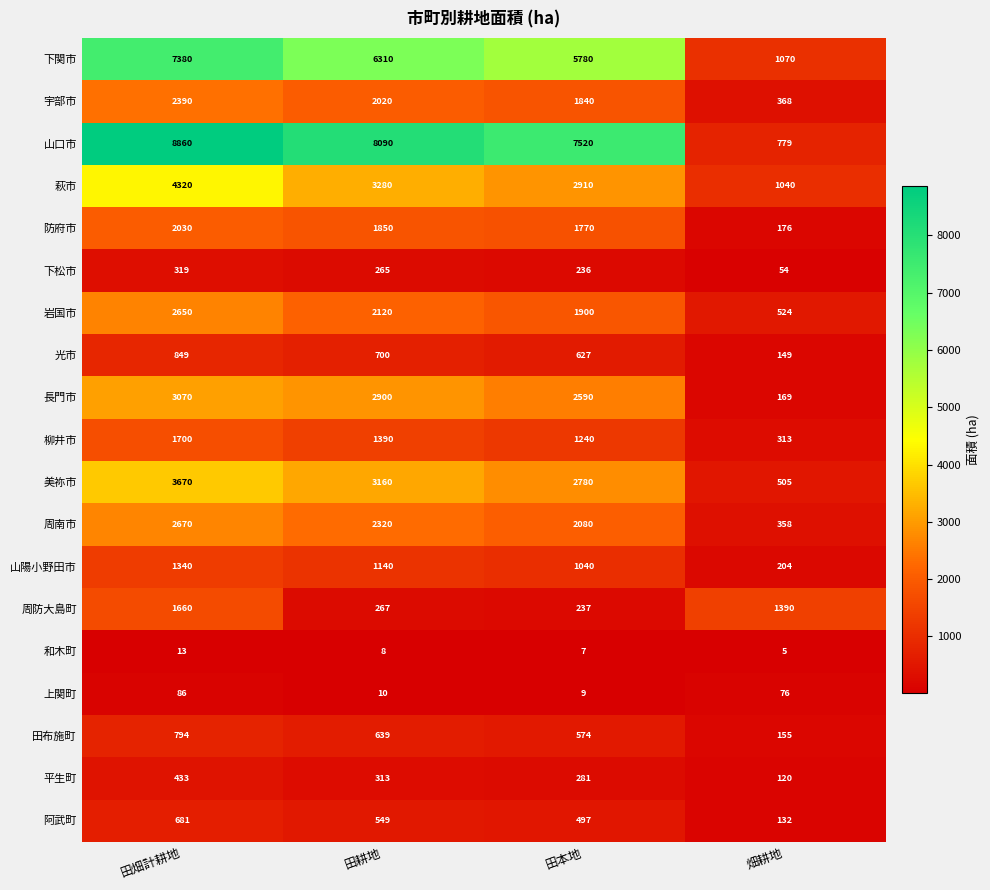

Rank the series by their maximum value, from lowest to highest.

和木町, 上関町, 下松市, 平生町, 阿武町, 田布施町, 光市, 山陽小野田市, 周防大島町, 柳井市, 防府市, 宇部市, 岩国市, 周南市, 長門市, 美祢市, 萩市, 下関市, 山口市